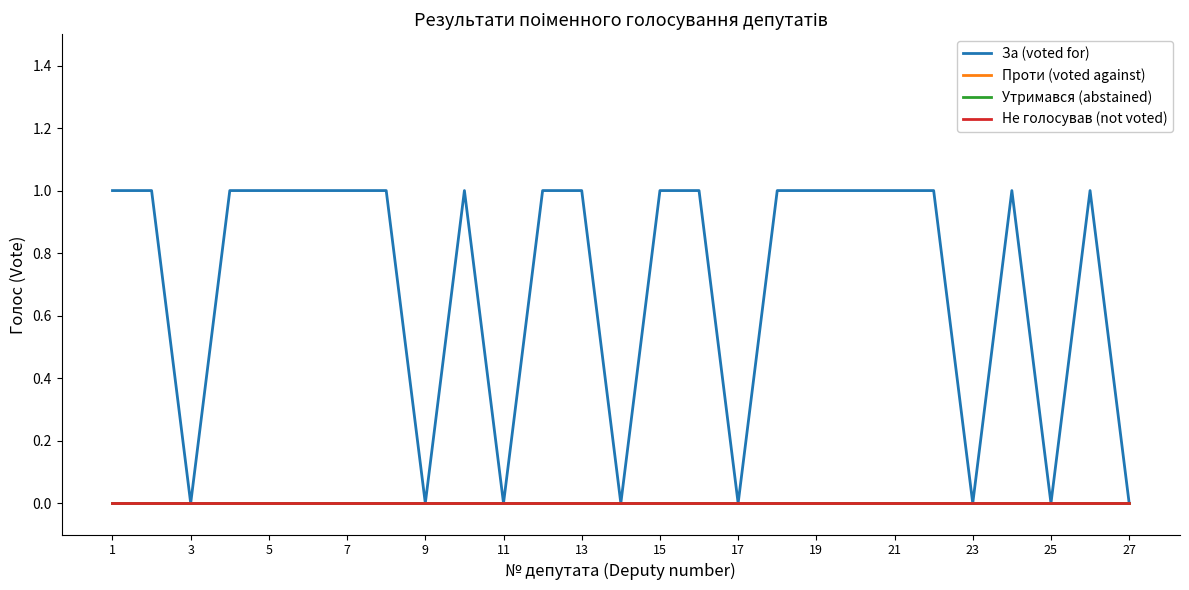

At which label is Не голосував (not voted) closest to 0?

1